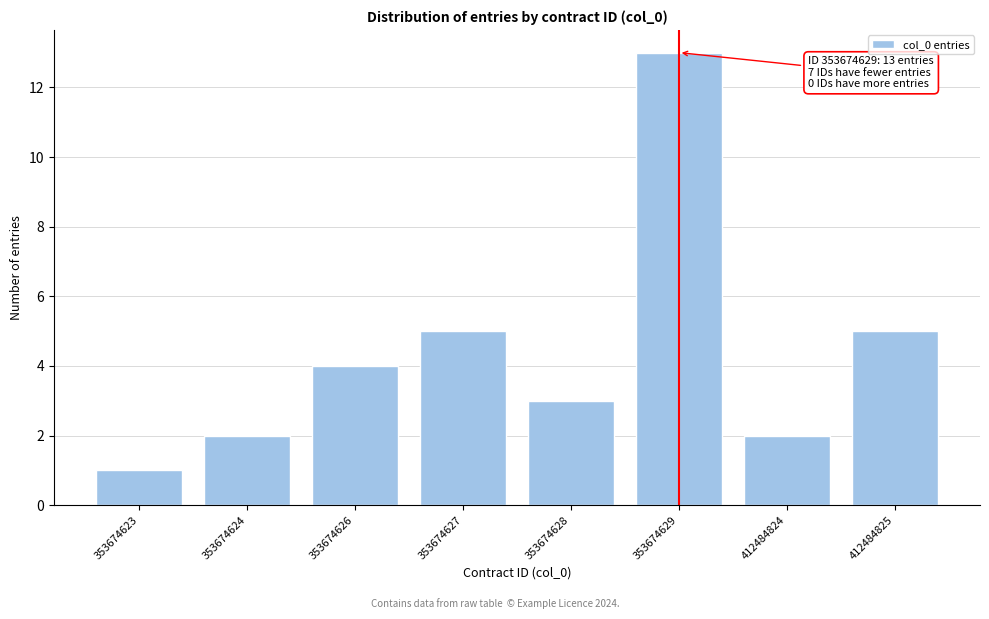

Reading left to right, list all the values displayed in this chart.

1	2	4	5	3	13	2	5